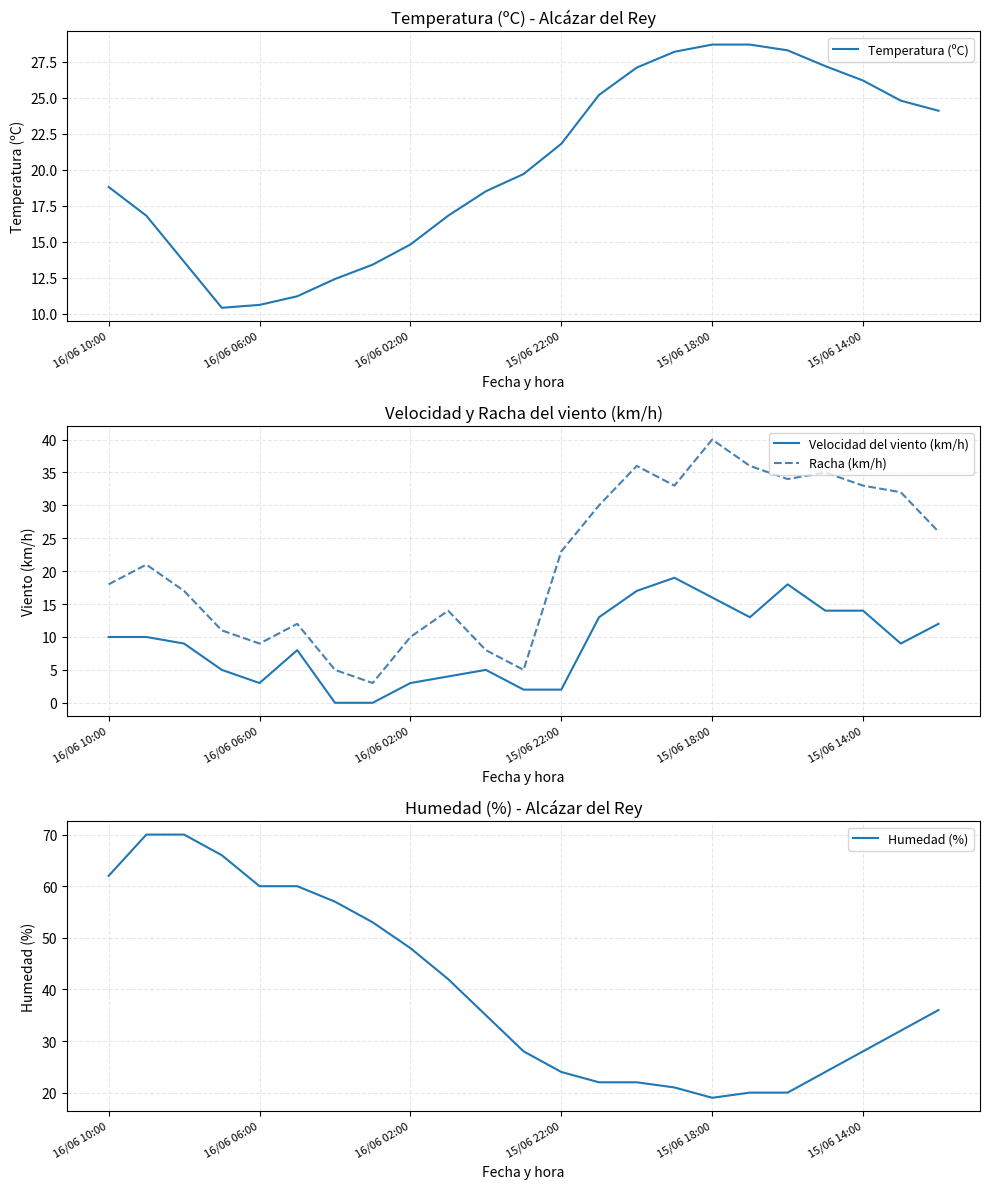

What is the difference between the second highest and minimum values in the Humedad (%) series?

51